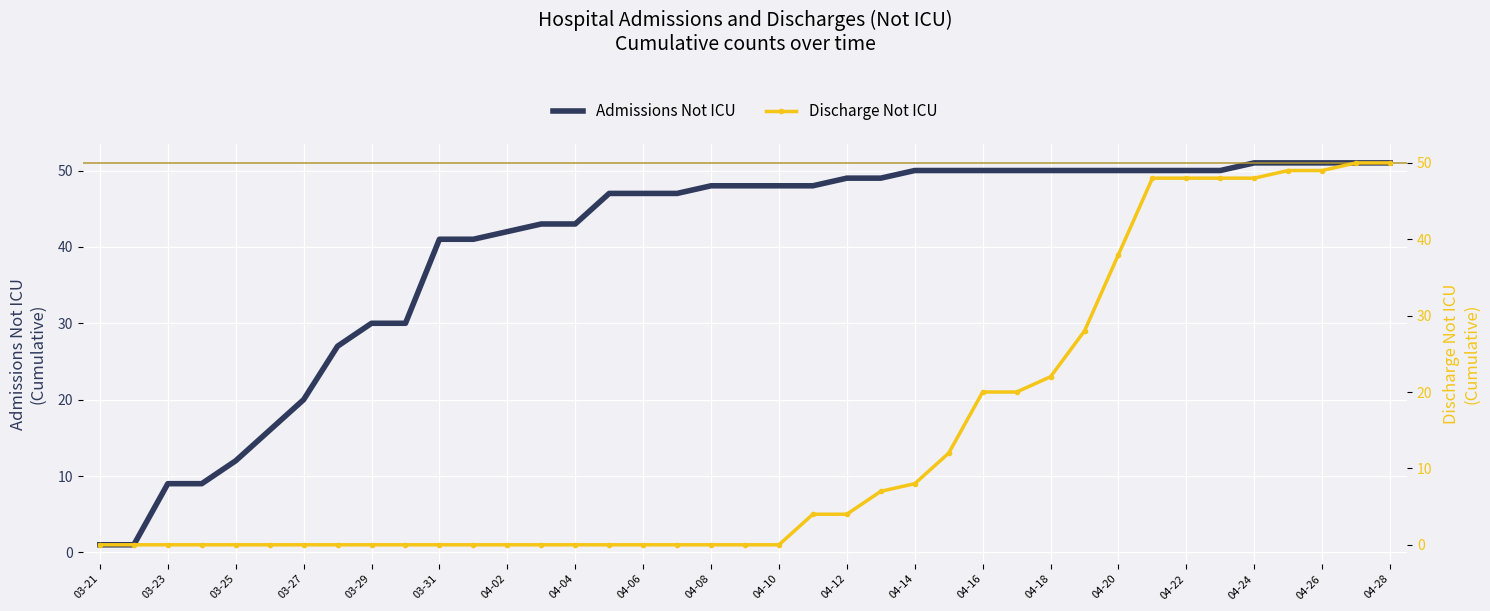

True or false: Admissions Not ICU and Discharge Not ICU intersect in this chart.

False